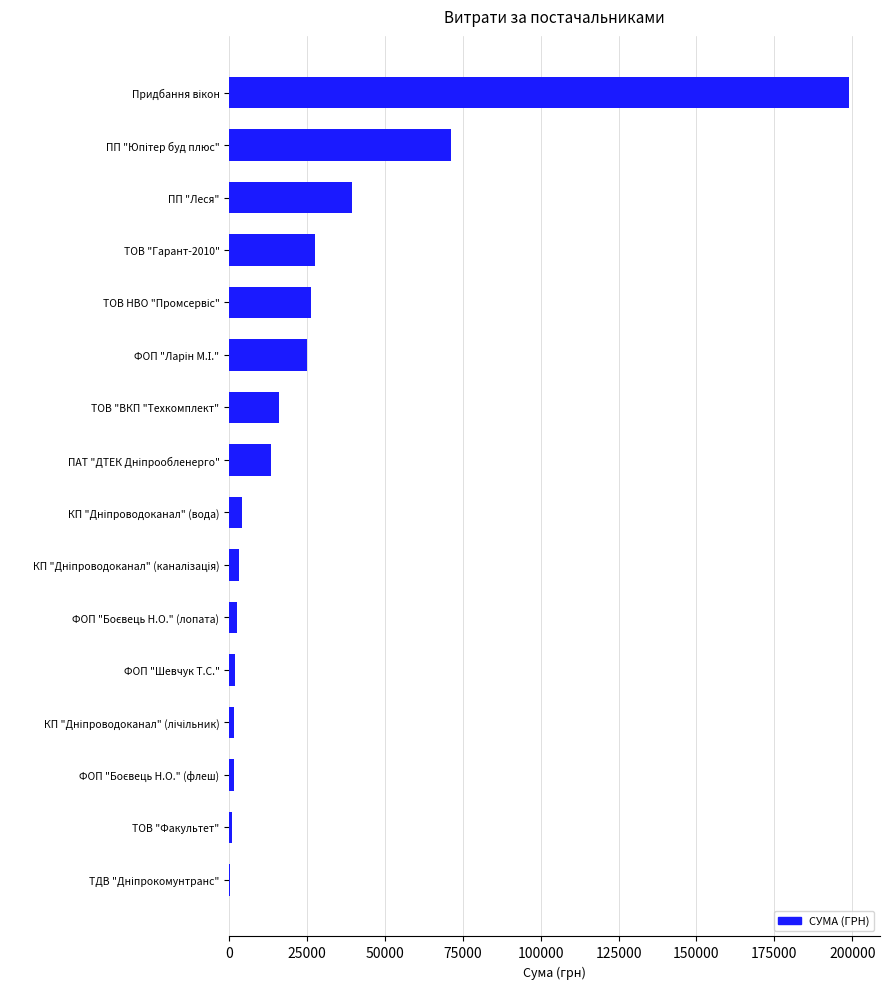

The chart shows a value of 15840.0 at ТОВ "ВКП "Техкомплект". True or false?

True